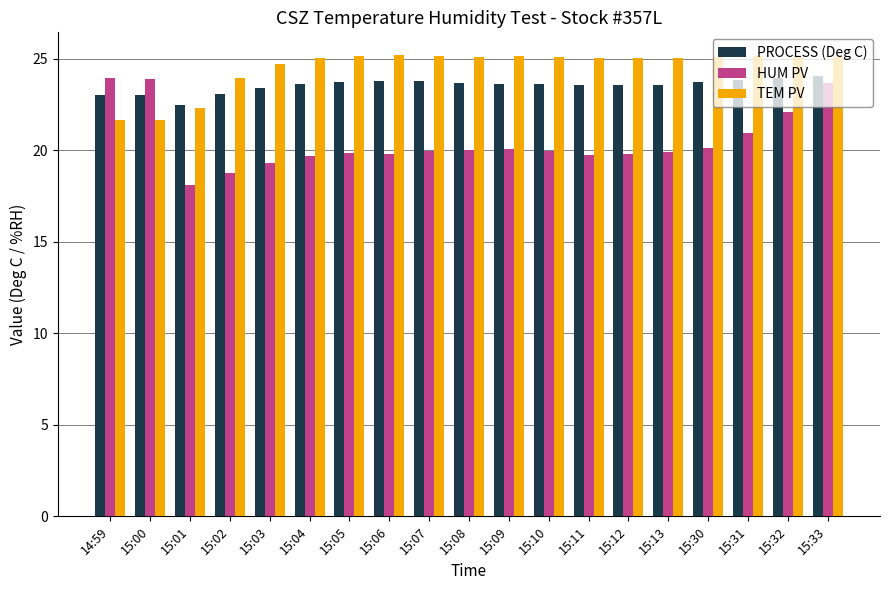

What is the sum of all TEM PV values?

466.0